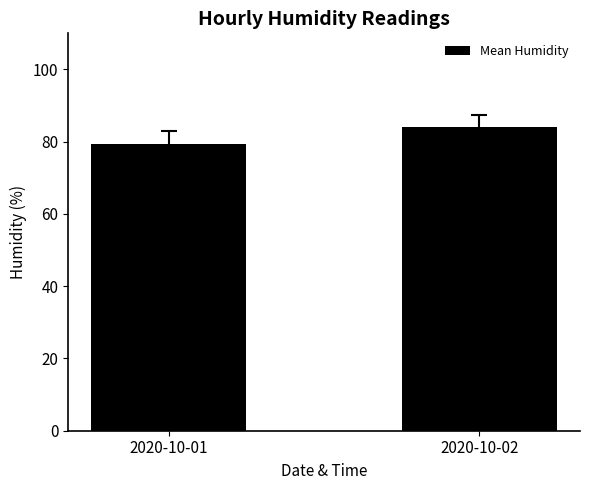

Where does the data first go above 84?

2020-10-02